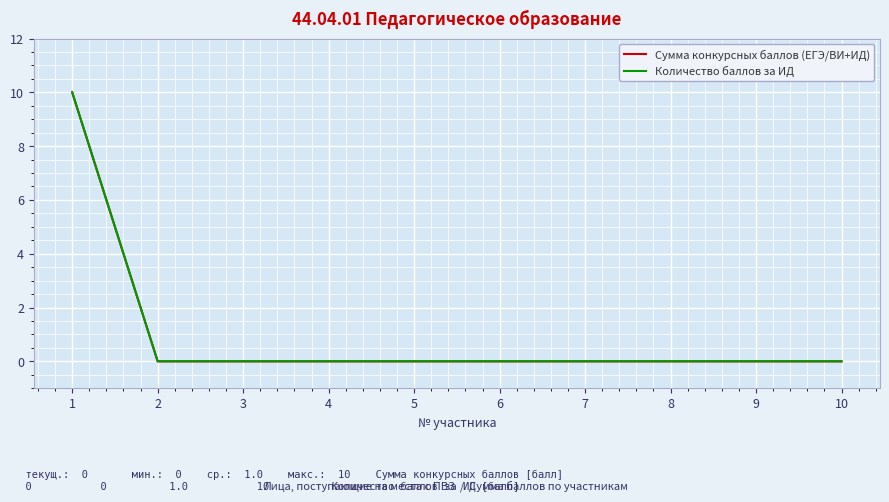

Is this an area chart (filled region under the line)?

No